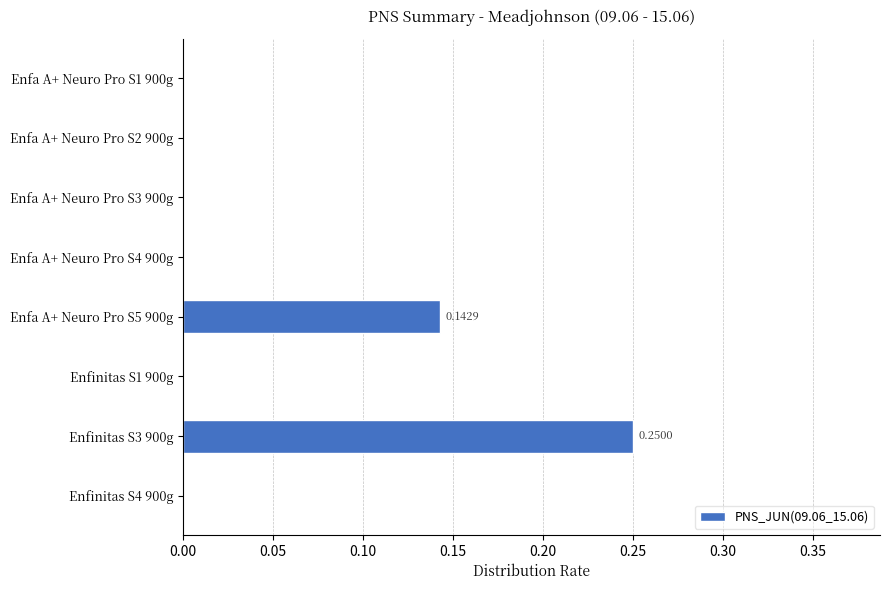

Between Enfinitas S3 900g and Enfa A+ Neuro Pro S1 900g, which is larger?

Enfinitas S3 900g